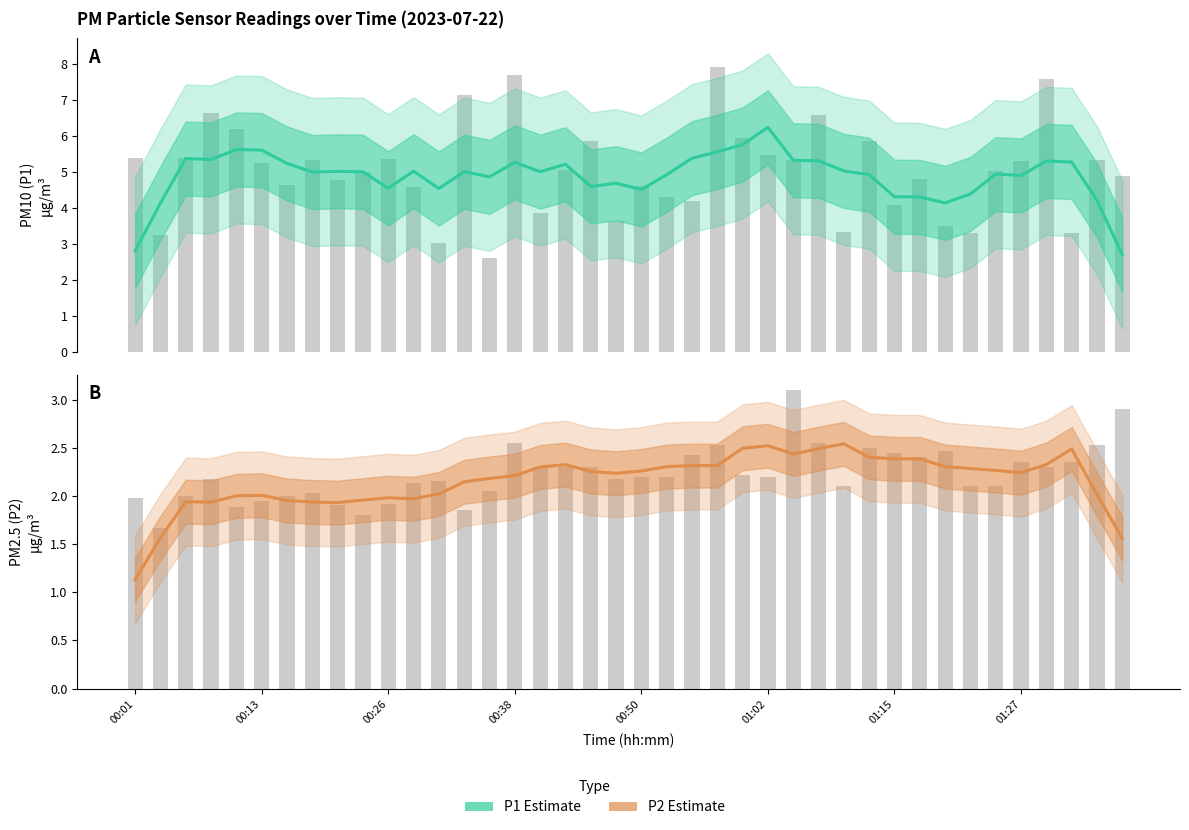

List the labels in order of P2 Estimate value, largest first.

28, 25, 24, 27, 37, 26, 29, 30, 31, 36, 17, 22, 23, 21, 32, 16, 33, 34, 20, 18, 35, 19, 15, 14, 13, 12, 38, 01:02, 00:50, 10, 11, 9, 01:15, 00:26, 01:27, 00:38, 8, 00:13, 39, 00:01